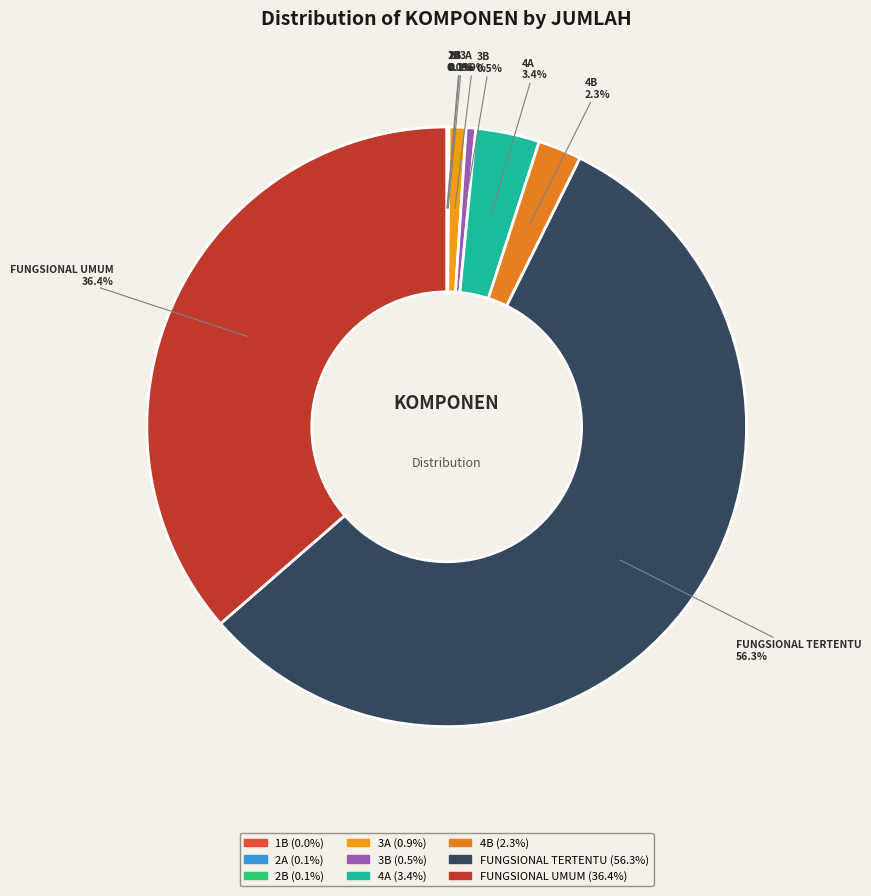

Which category has the biggest portion of the pie?

FUNGSIONAL TERTENTU